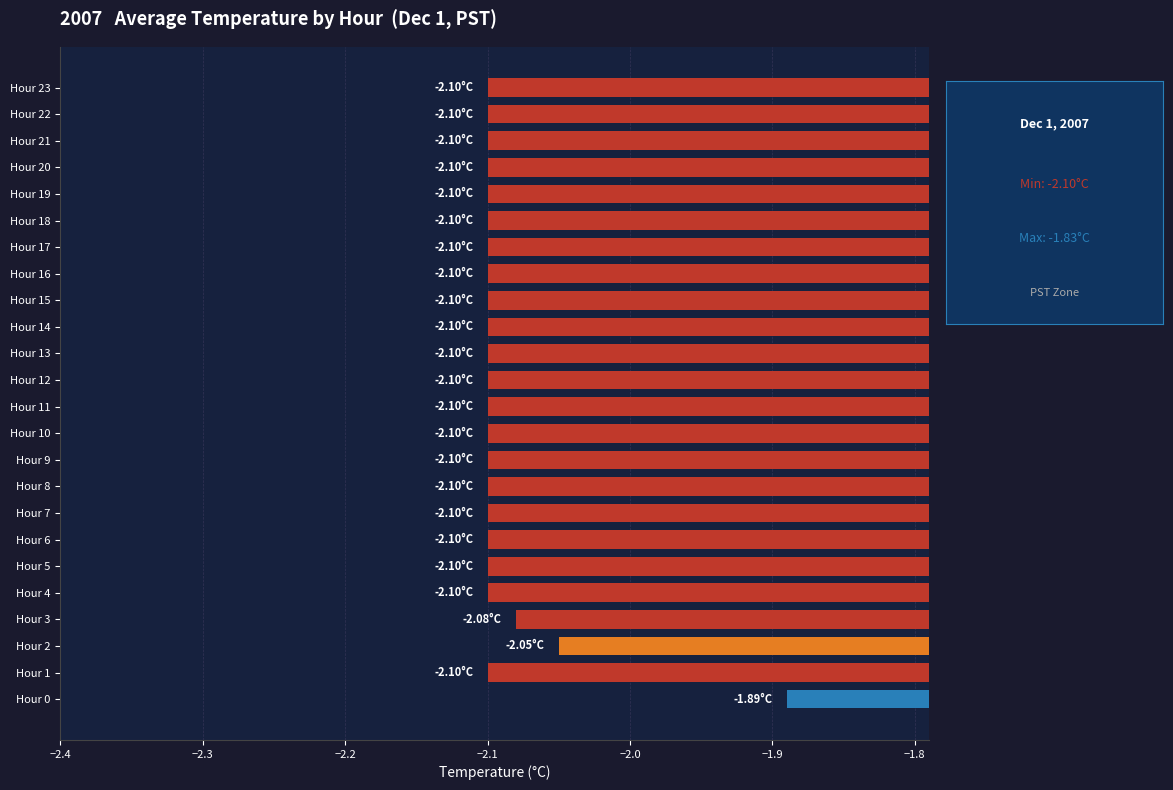

How many bars are there in total?

24